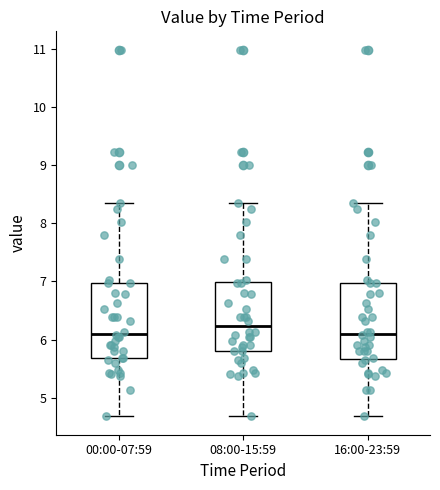

Where is the lower edge of the box for 16:00-23:59 on the y-axis? The values are not printed on the chart, so give them approximately, as read against the axis.

5.7